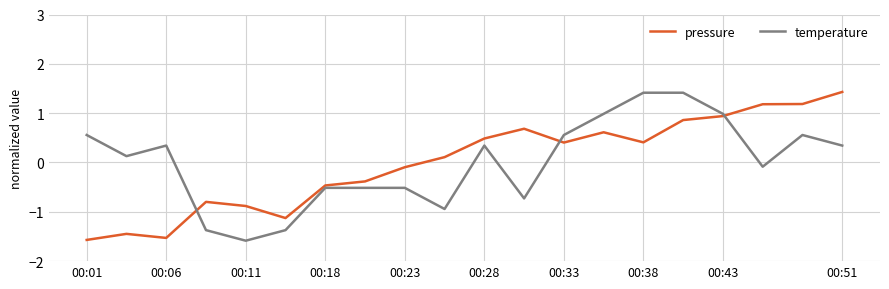

How many times do temperature and pressure cross each other?

3